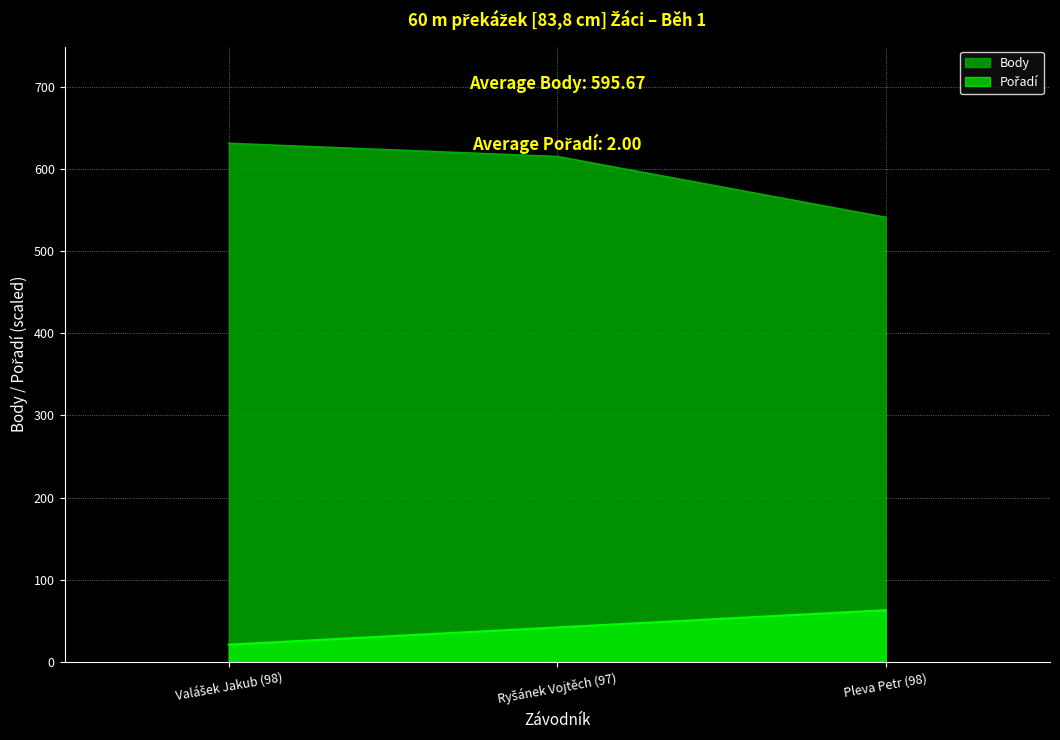

Which series has the largest total across all categories?

Body